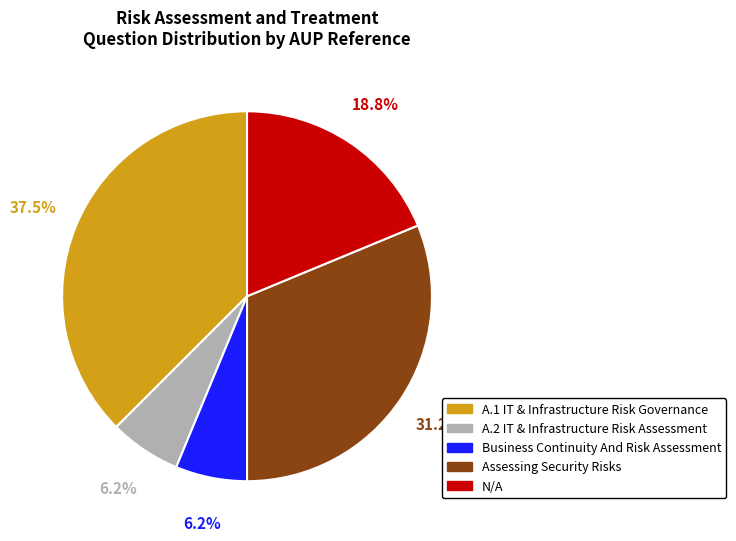

How many slices are in this pie chart?

5